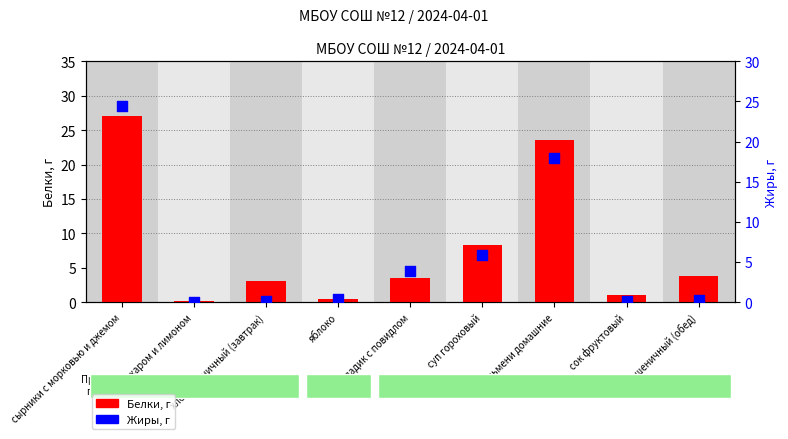

Which series reaches the minimum Y coordinate?

Жиры